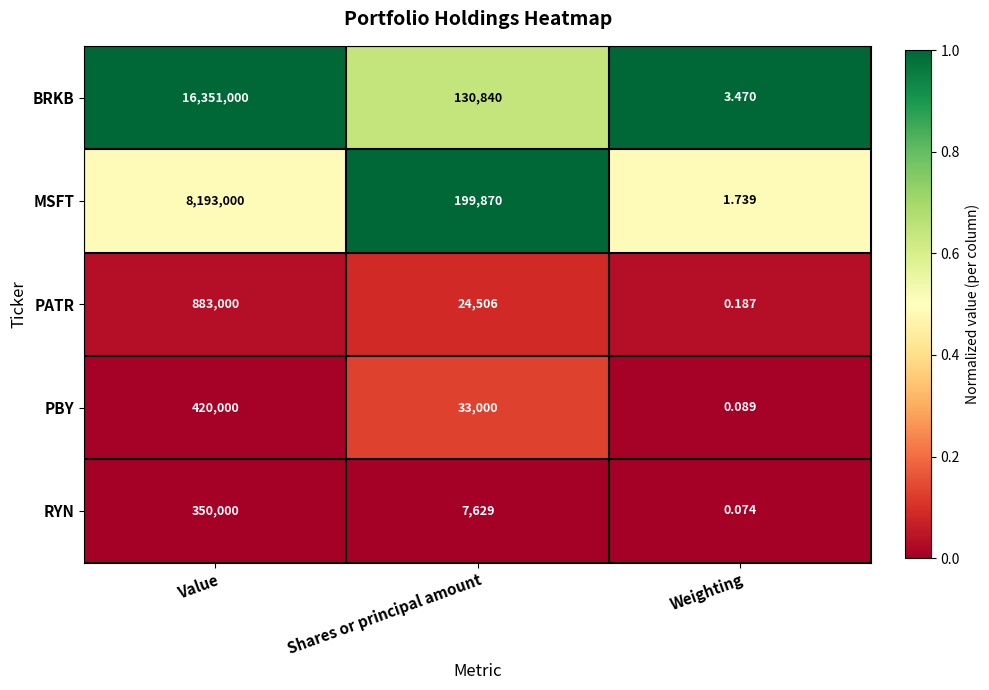

Which series has the widest spread of values?

BRKB